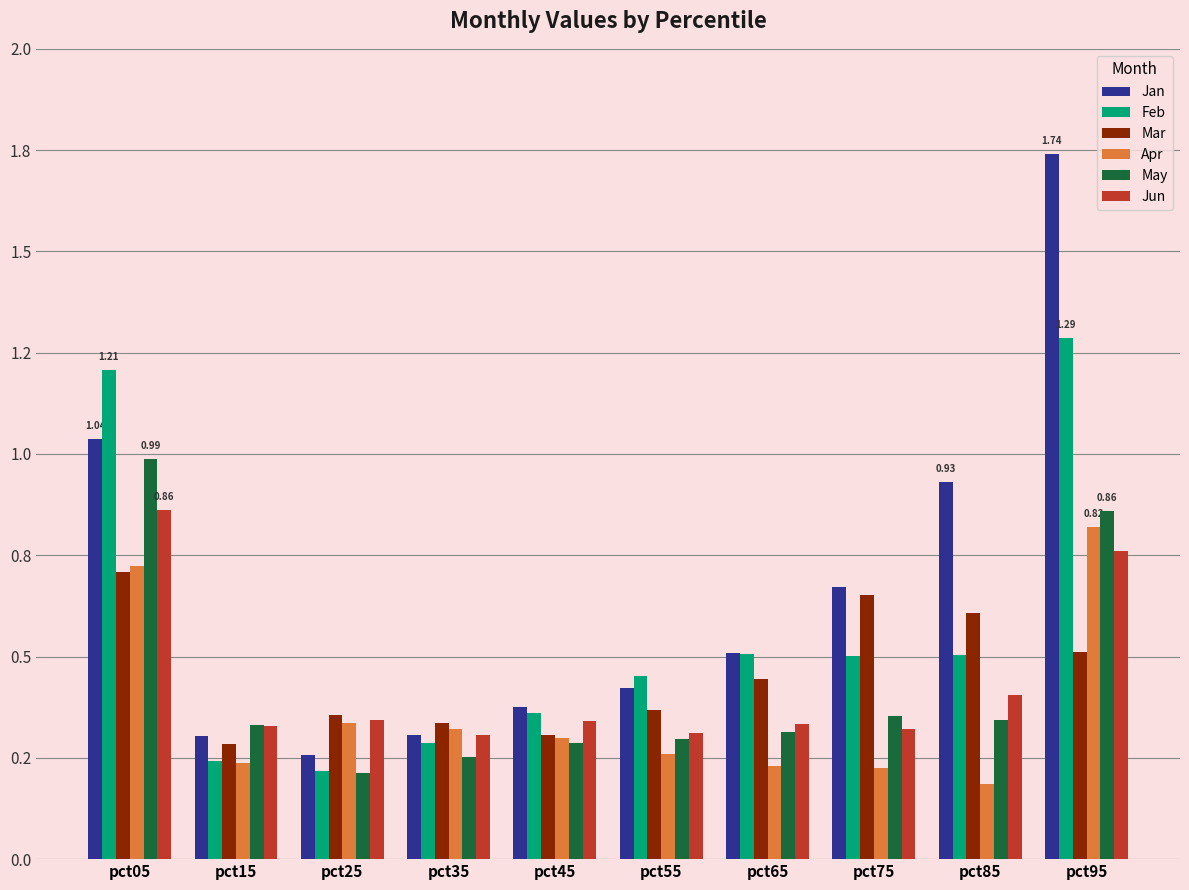

Does the chart contain stacked bars?

No